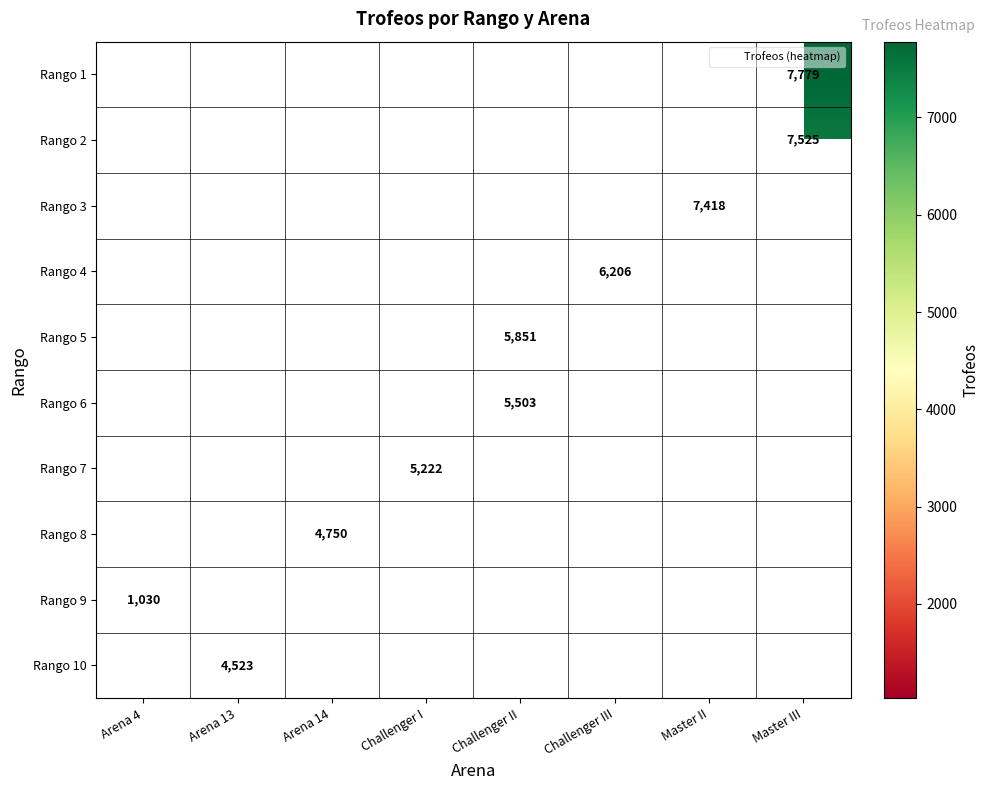

Count the number of data series in this chart.

10